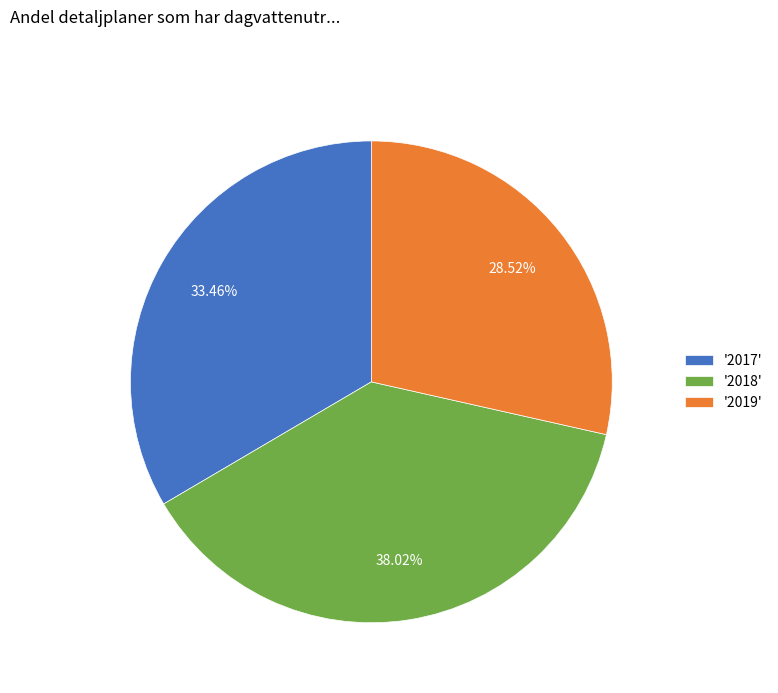

Combined, do '2017' and '2019' account for over 50%?

Yes